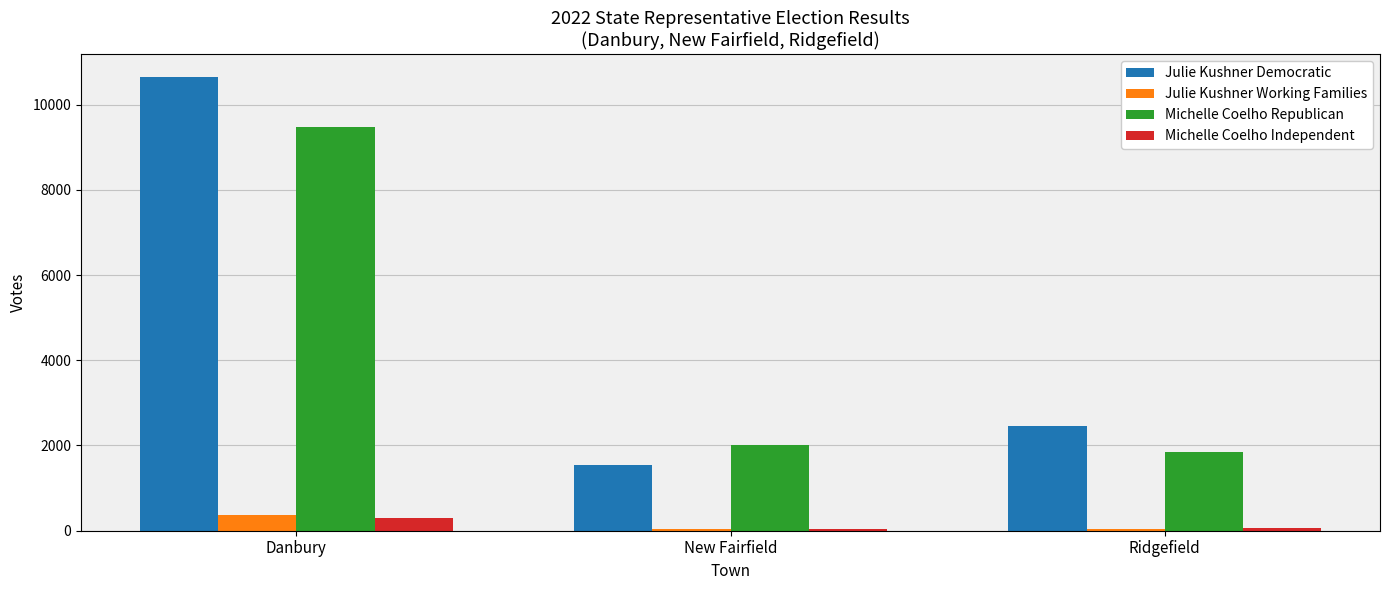

Which series changed the most between Danbury and Ridgefield?

Julie Kushner Democratic